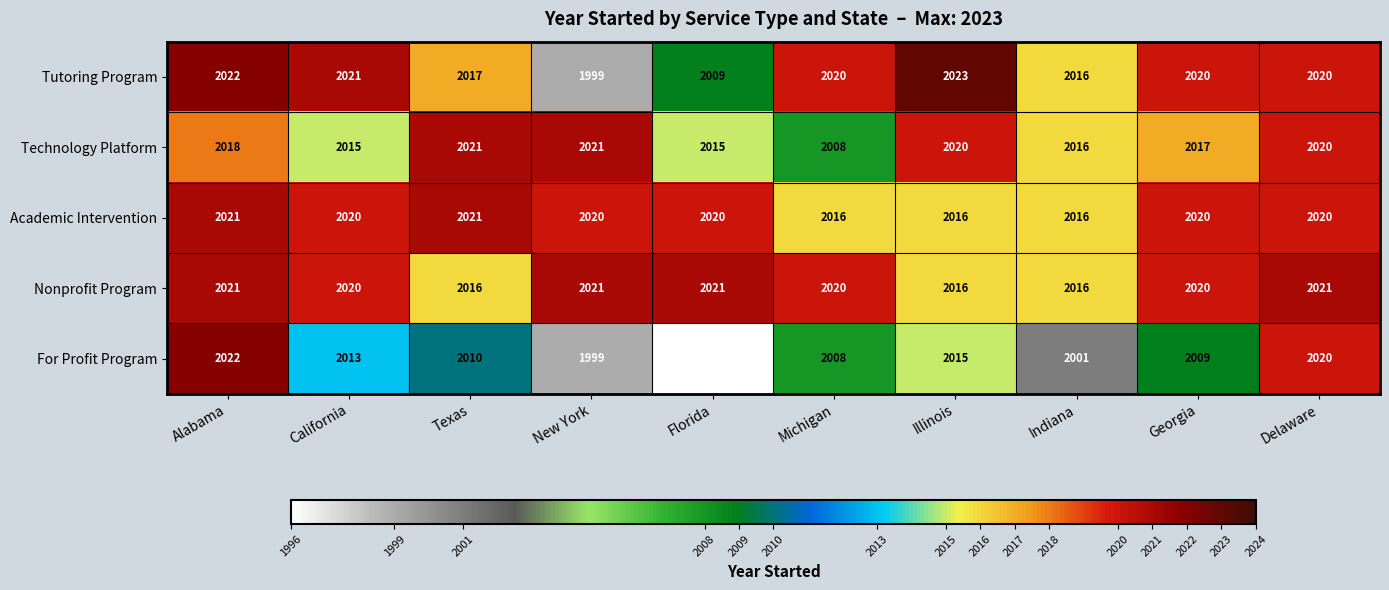

At how many categories does at least one series exceed 2006?

10